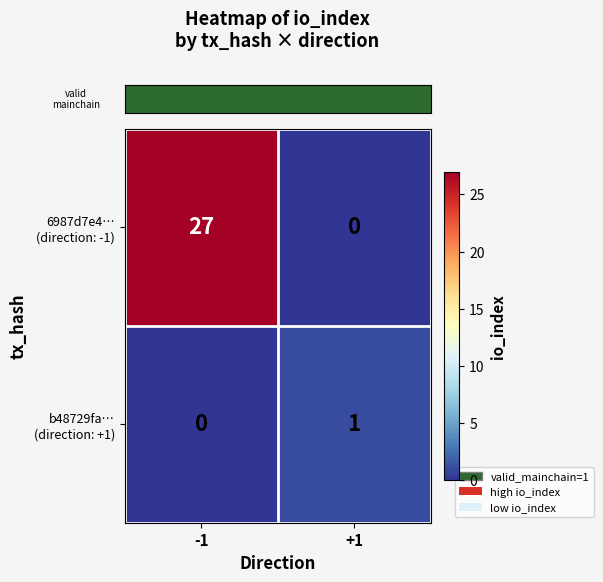

How many series are shown in this chart?

2